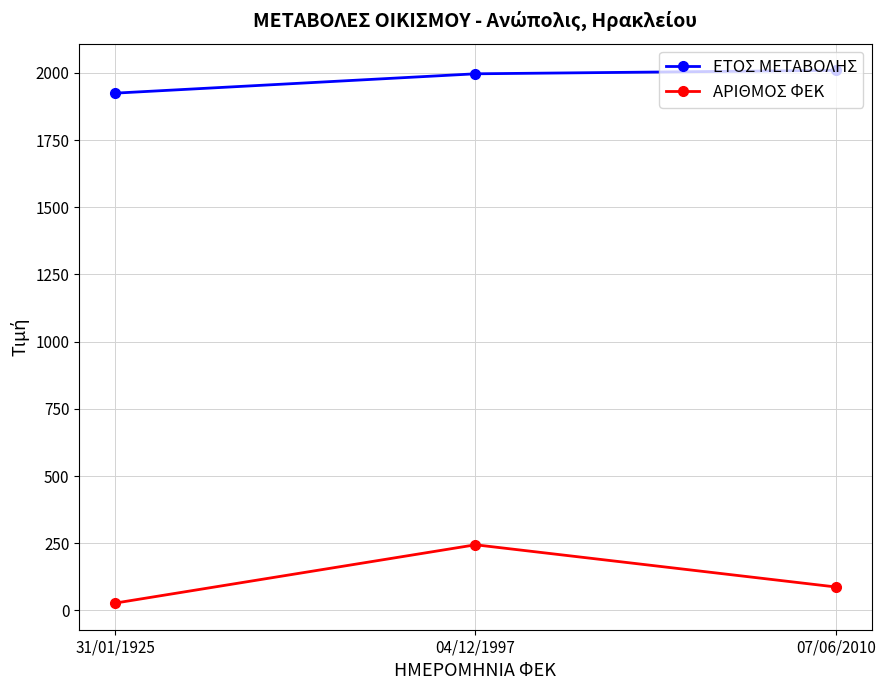

Which category has the lowest value in the ΕΤΟΣ ΜΕΤΑΒΟΛΗΣ series?

31/01/1925